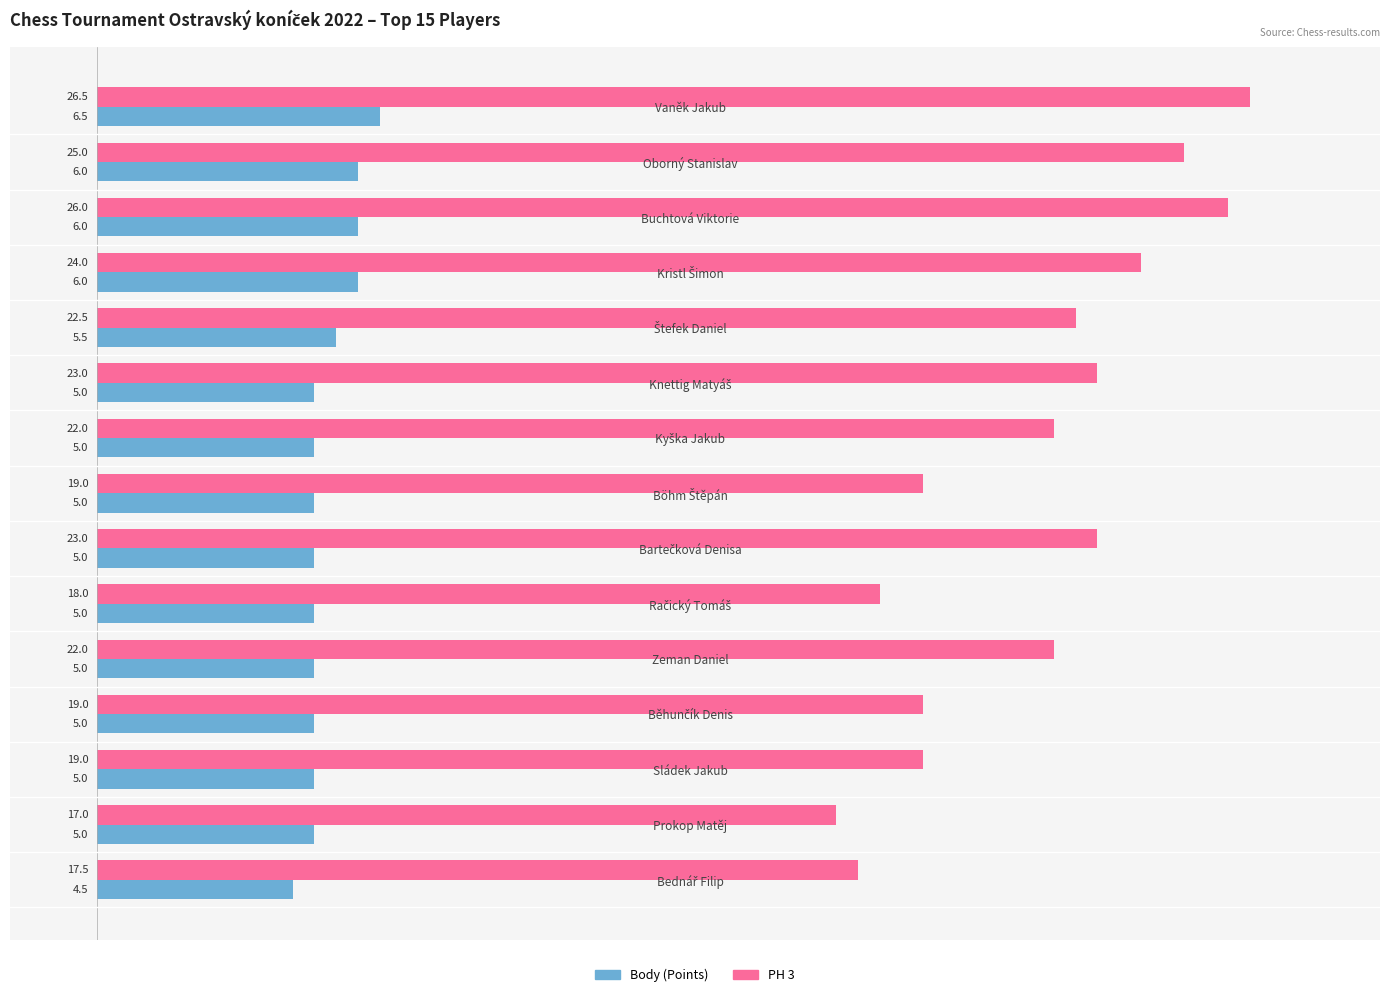

What is the average value of the PH 3 series?

21.6